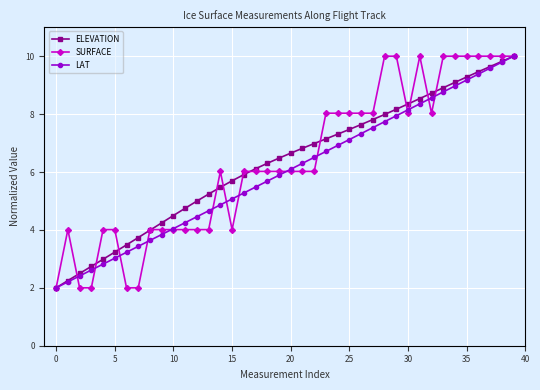

True or false: SURFACE has more than 2 interior local peaks.

True